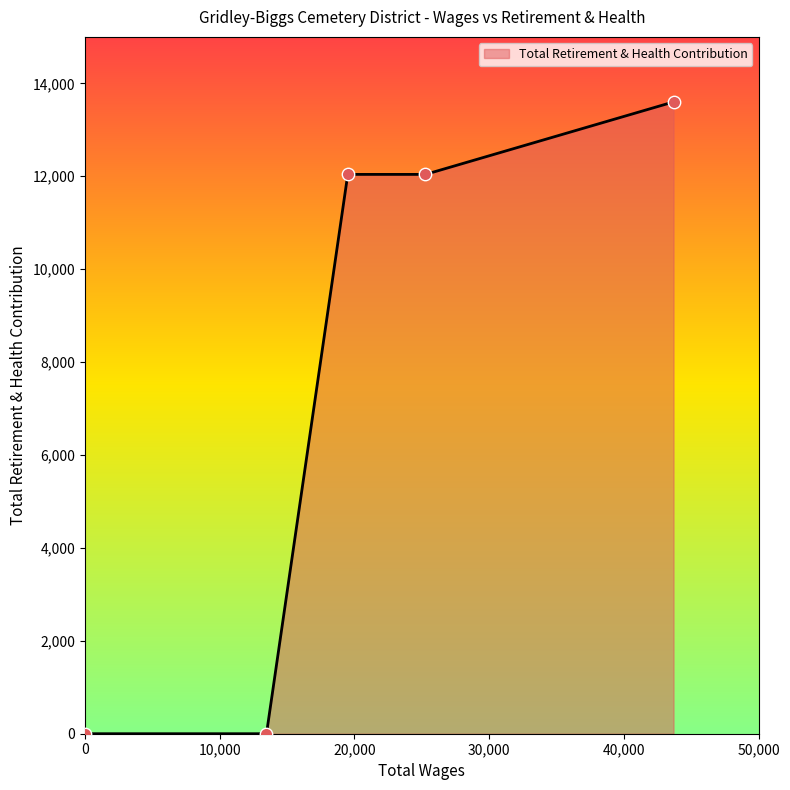

What is the sum of all values?

37680